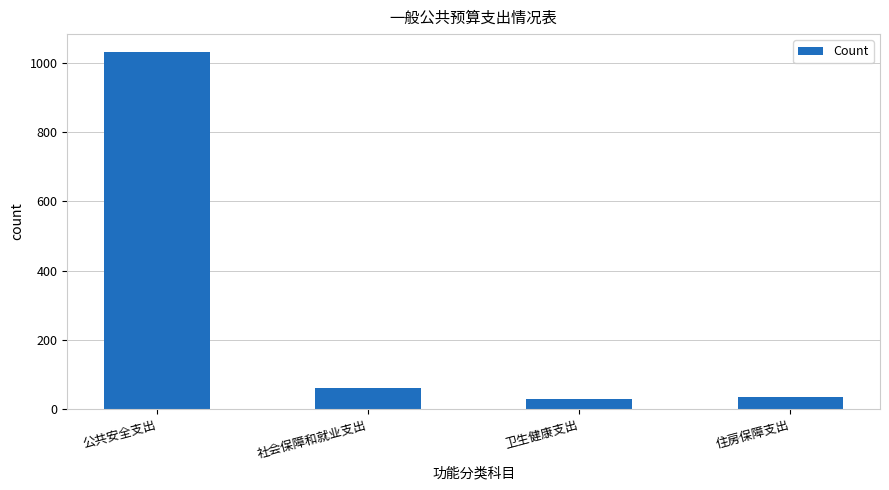

How many data points are less than 61?

2